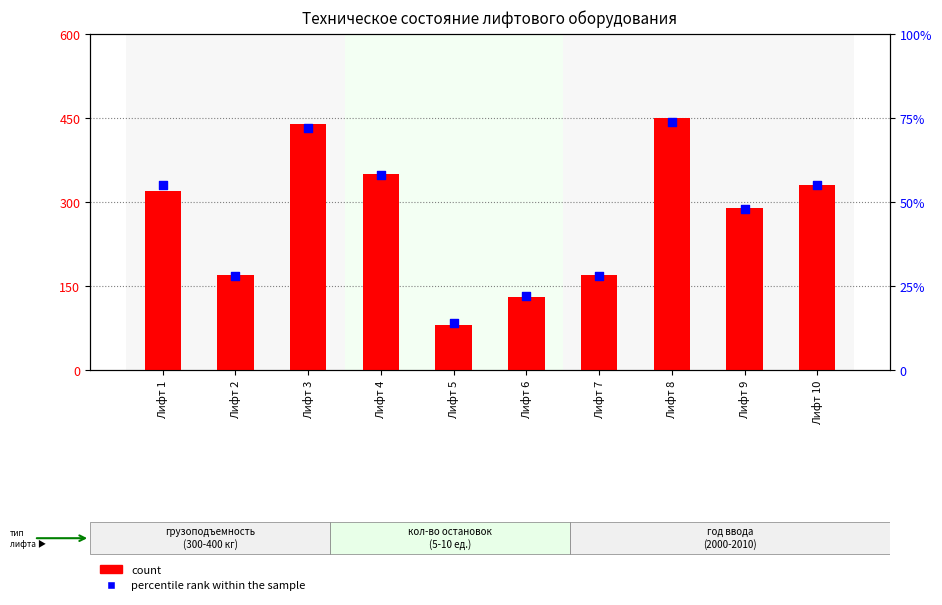

Which series contains the highest Y value?

count